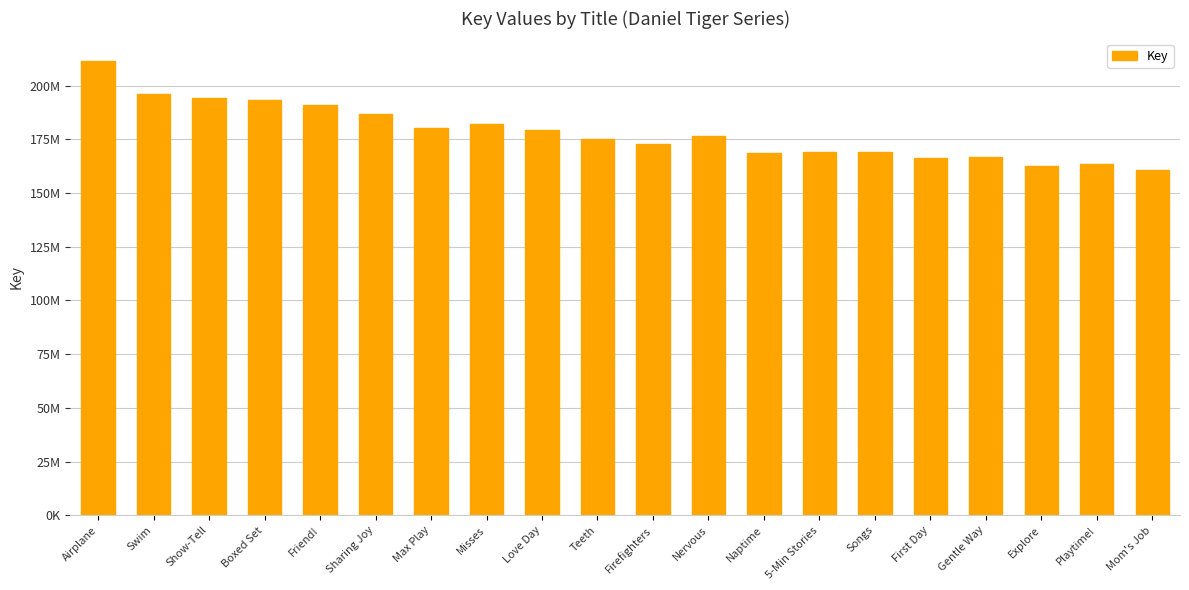

Between Teeth and Songs, which is larger?

Teeth